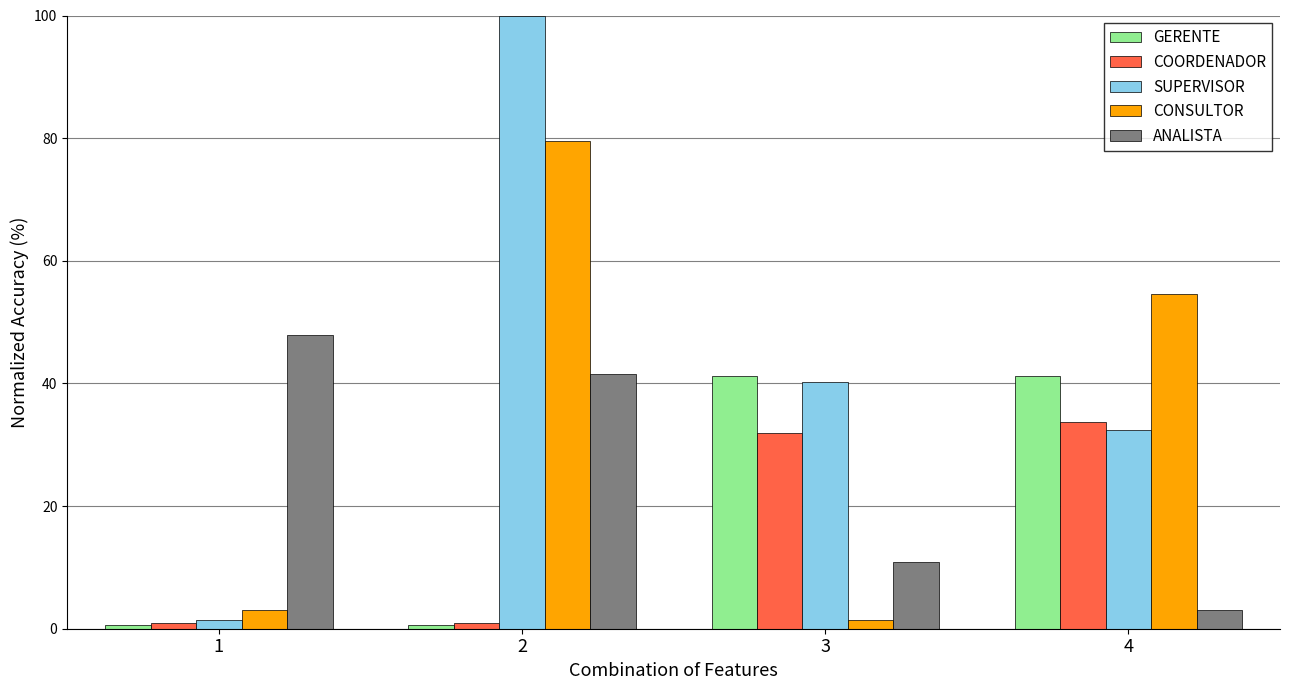

List the series in order of their peak value, highest first.

SUPERVISOR, CONSULTOR, ANALISTA, GERENTE, COORDENADOR